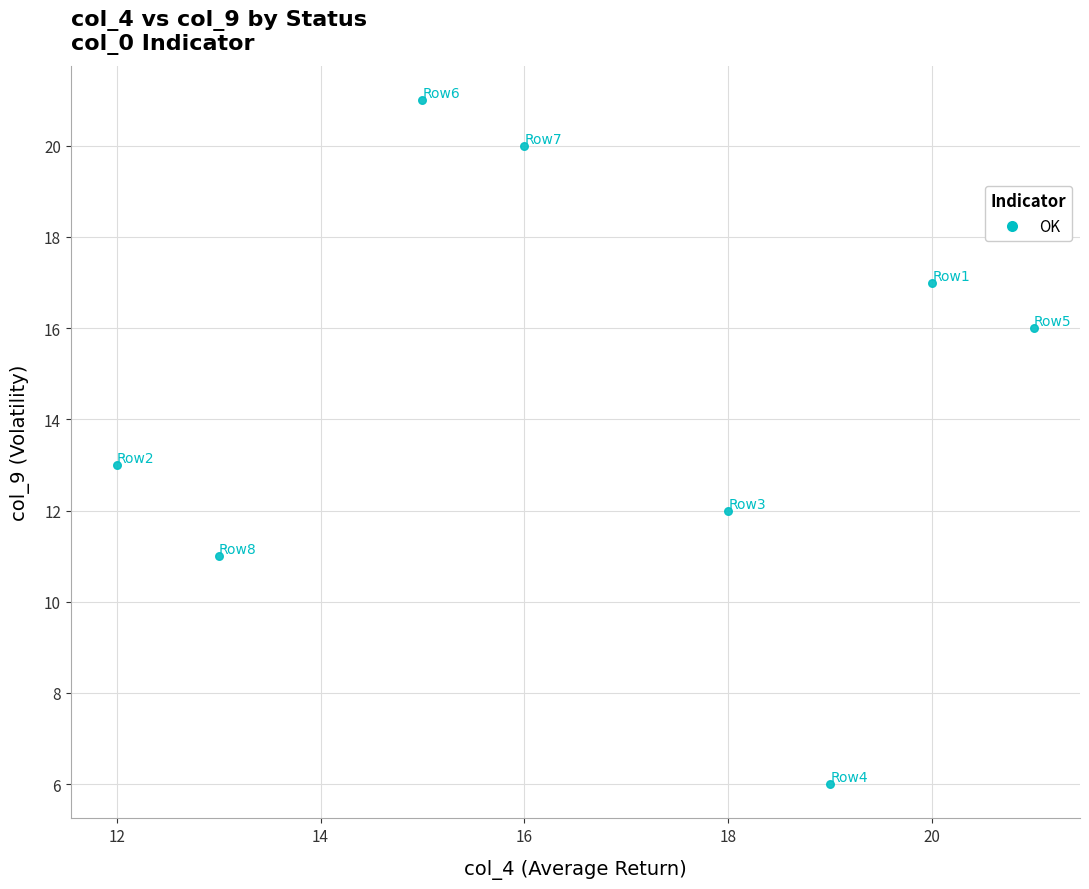

What is the range of Y values (max minus min)?

15